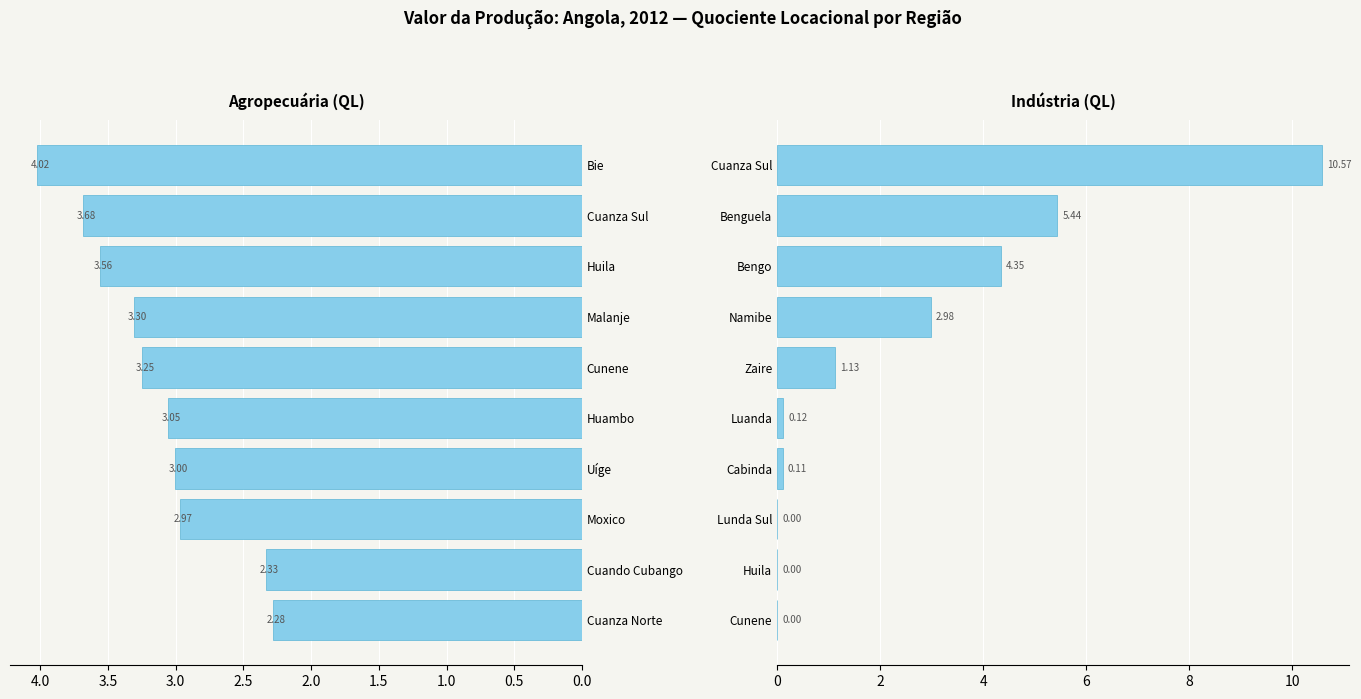

How many positive values does the Indústria series have?

7